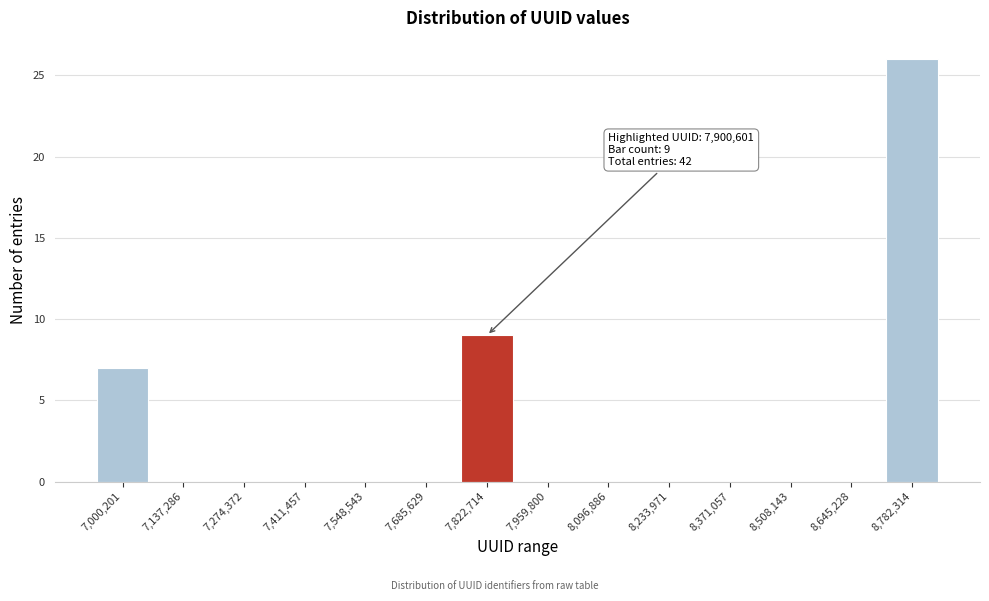

Reading right to left, what are all the values shown in this chart?

8,782,314=26	8,645,228=0	8,508,143=0	8,371,057=0	8,233,971=0	8,096,886=0	7,959,800=0	7,822,714=9	7,685,629=0	7,548,543=0	7,411,457=0	7,274,372=0	7,137,286=0	7,000,201=7